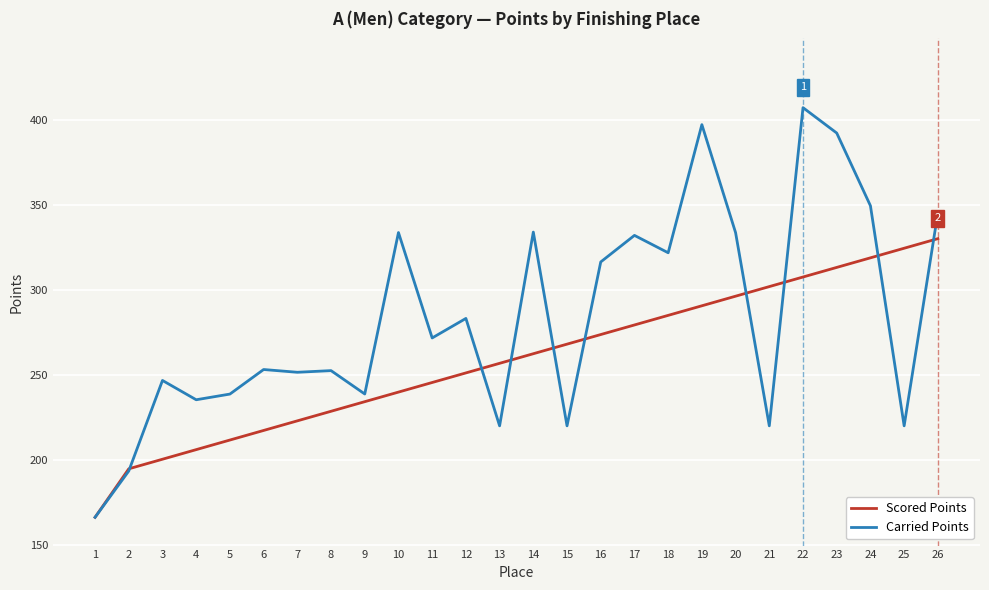

Where is Carried Points nearest to the value 286?

12